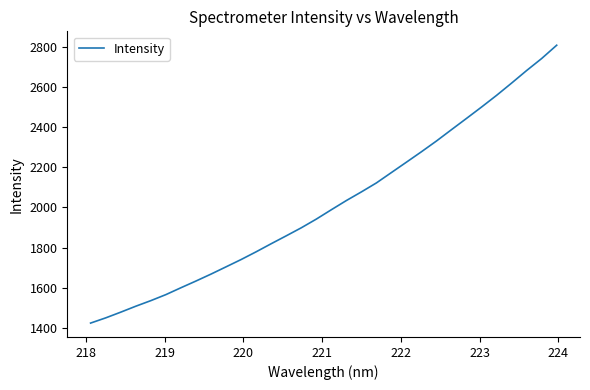

What is the minimum value shown in the chart?

1425.0